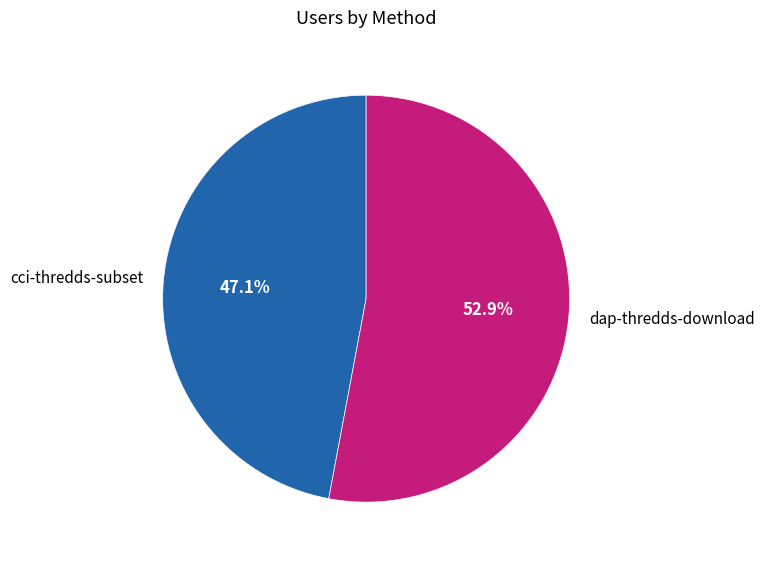

Does dap-thredds-download account for over 50% of the chart?

Yes